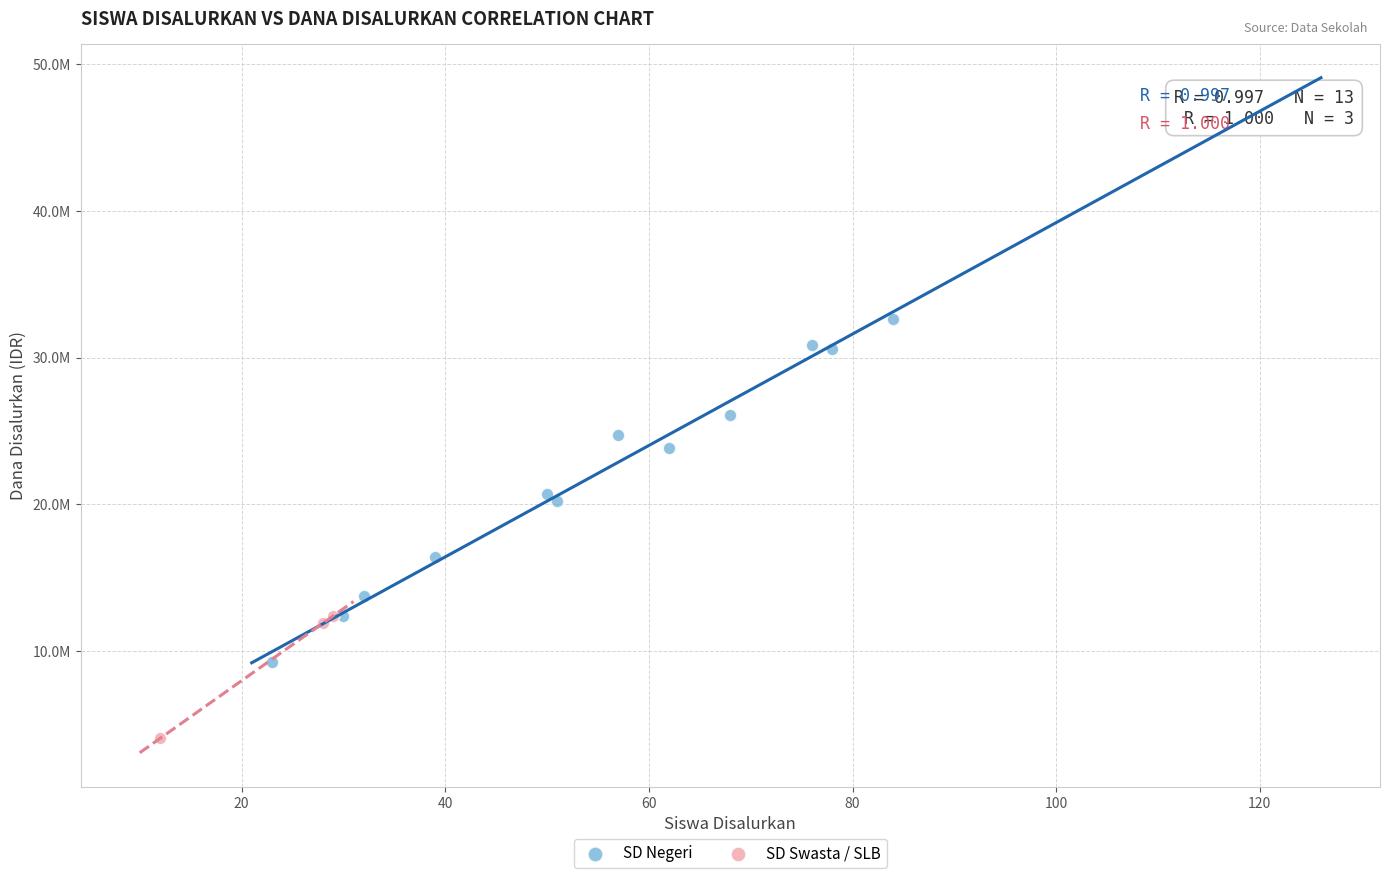

What are all the series names shown in the legend?

SD Negeri, SD Swasta / SLB